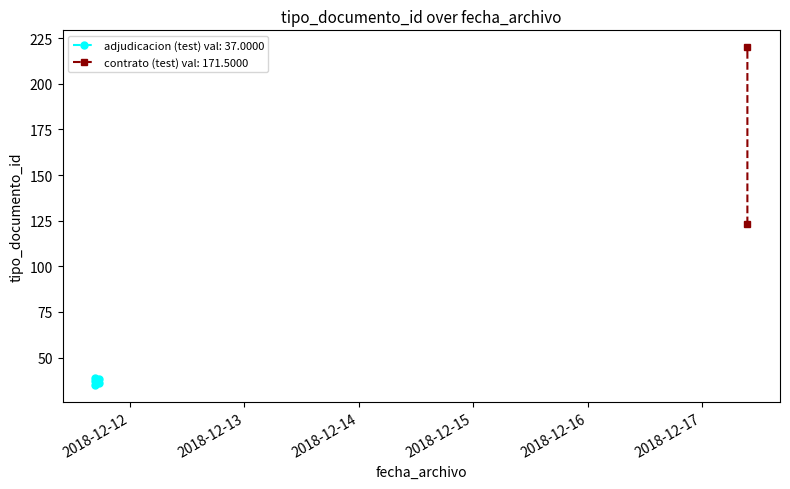

What is the value of the 4th point from the left?

220